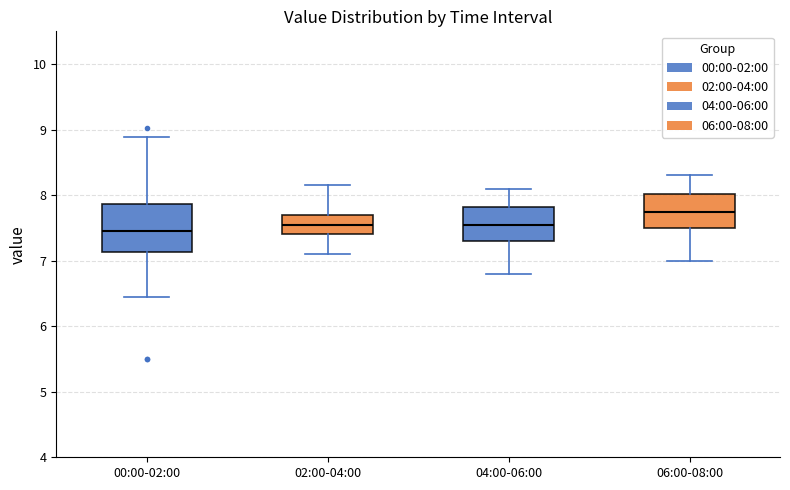

Which box is the tallest, from its lower edge to its upper edge?

00:00-02:00